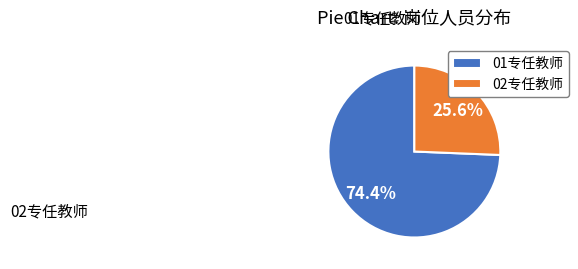

What is the ratio of the value at 01专任教师 to the value at 02专任教师?

2.9